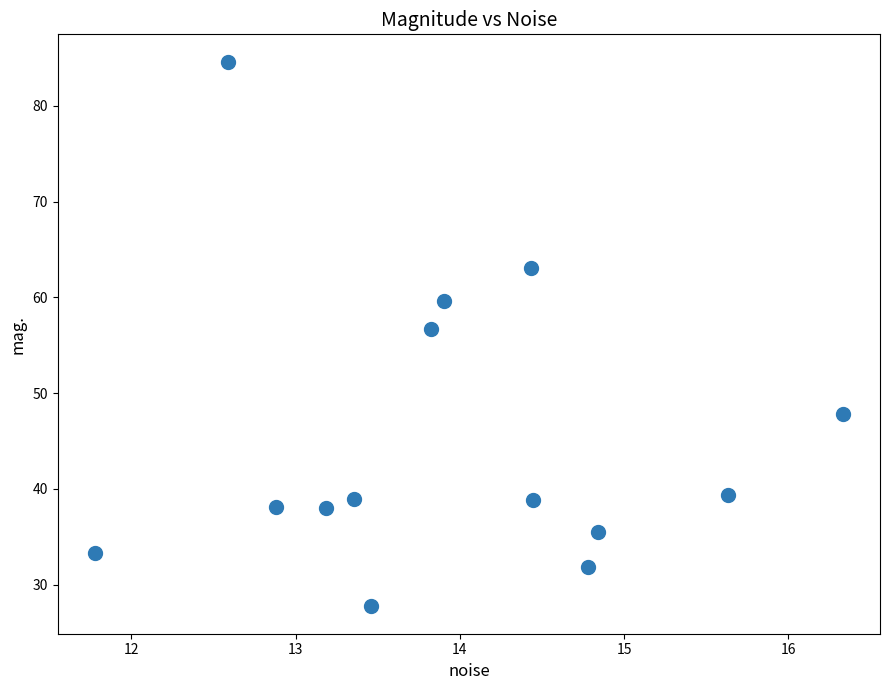

What is the range of X values (max minus min)?

4.6